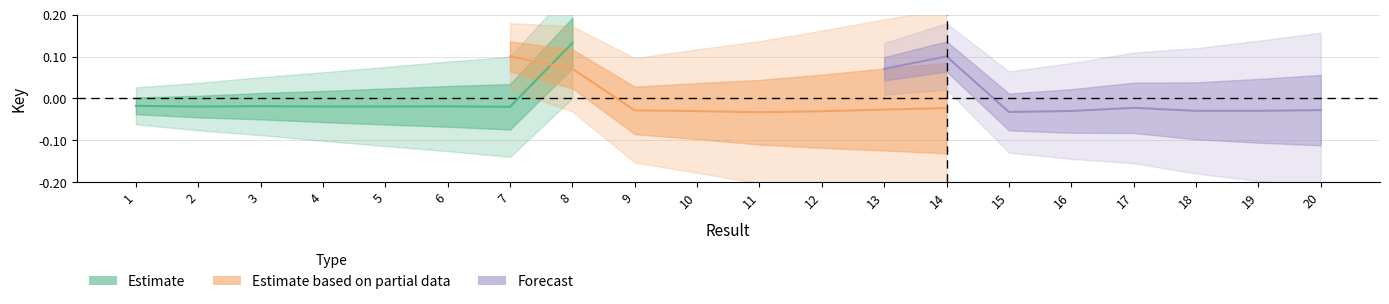

Reading right to left, what are all the values shown in this chart?

Estimate: 0.1	-0.0	-0.0	-0.0	-0.0	-0.0	-0.0	-0.0
Estimate based on partial data: -0.0	-0.0	-0.0	-0.0	-0.0	-0.0	0.1	0.1
Forecast: -0.0	-0.0	-0.0	-0.0	-0.0	-0.0	0.1	0.1